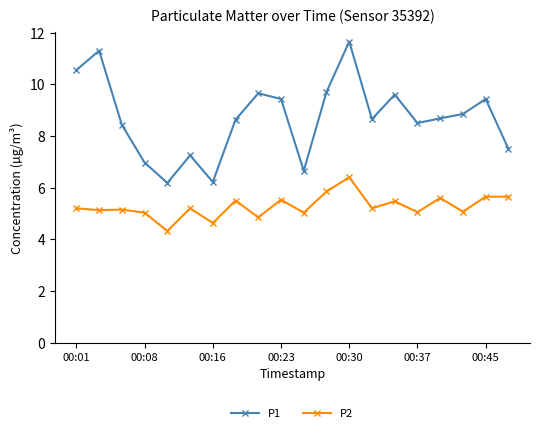

How many lines are shown in the chart?

2